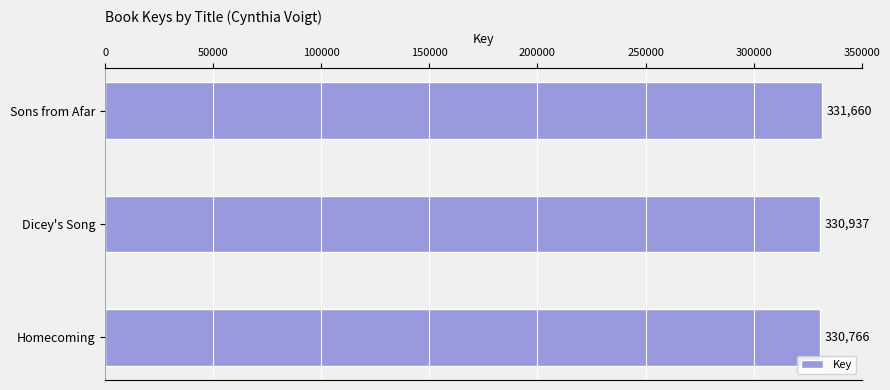

What is the label of the 2nd bar from the bottom?

Dicey's Song